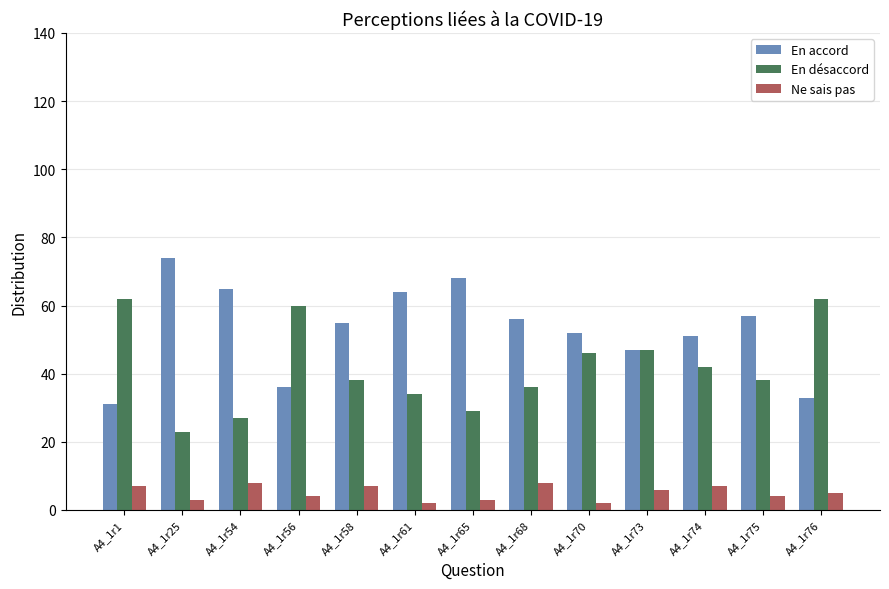

Which series has the widest spread of values?

En accord